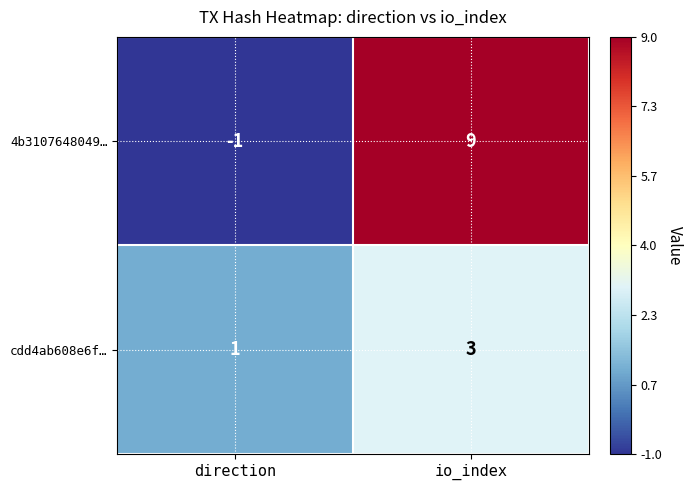

At which category is the sum across all series the highest?

io_index